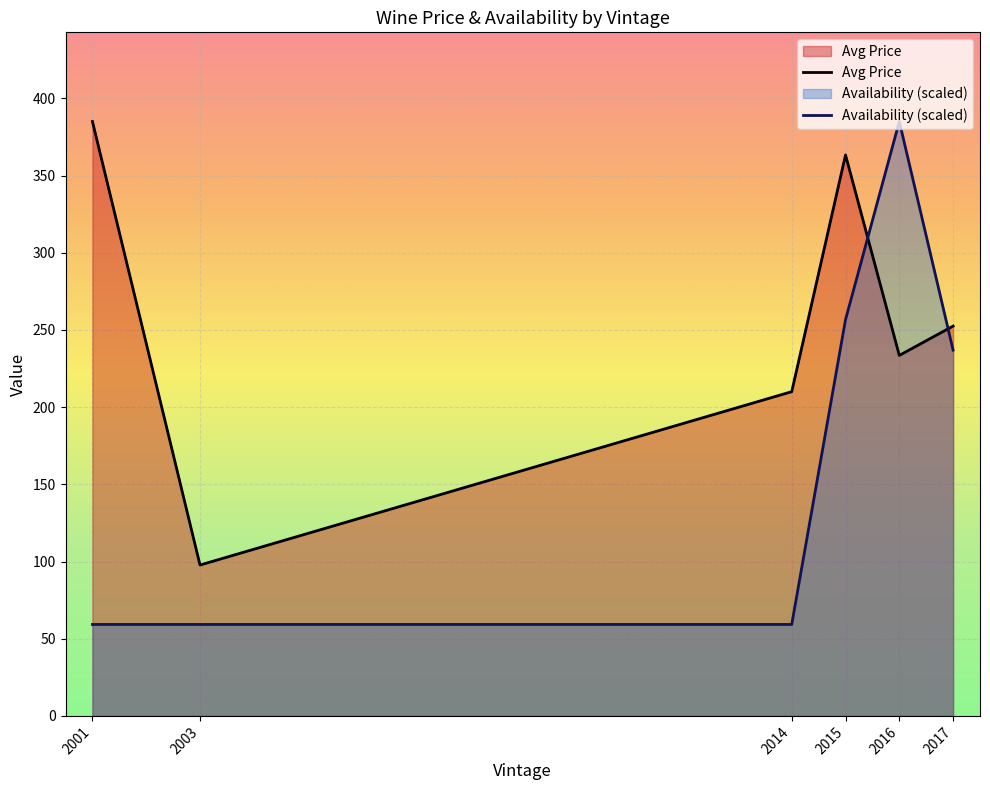

List the series in order of their overall mean, lowest first.

Availability (scaled), Avg Price